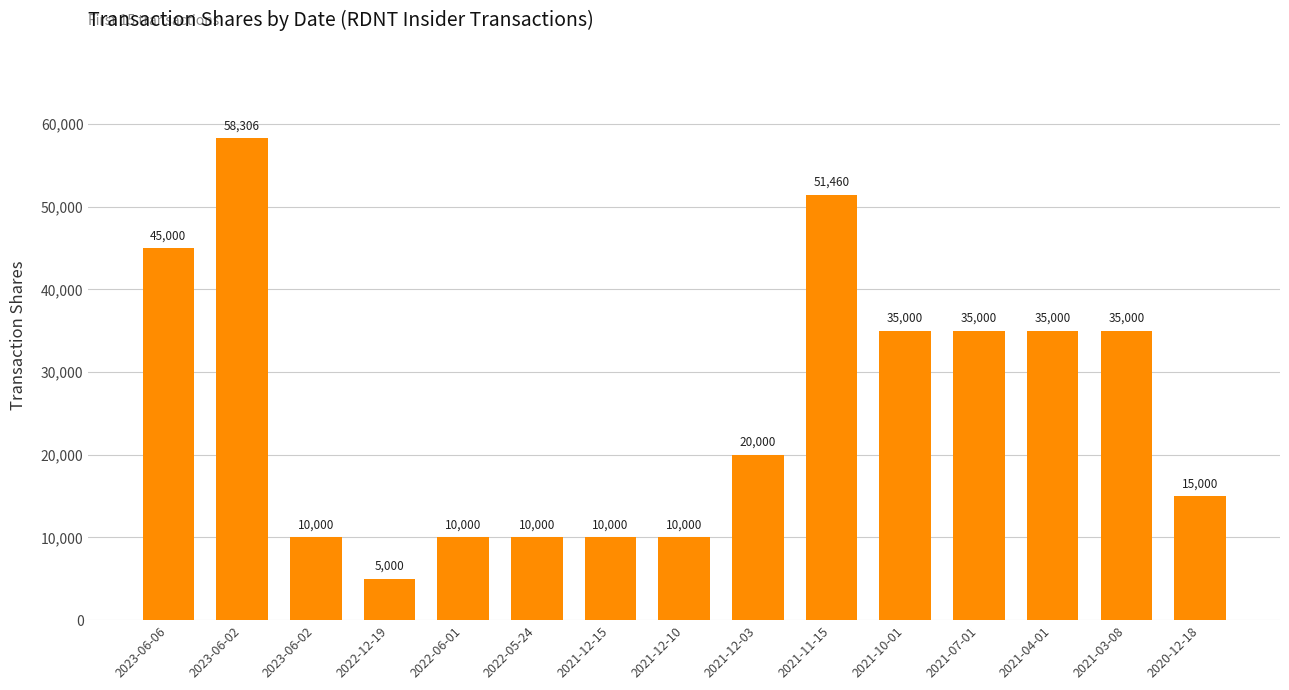

What is the label of the 9th bar from the right?

2021-12-15